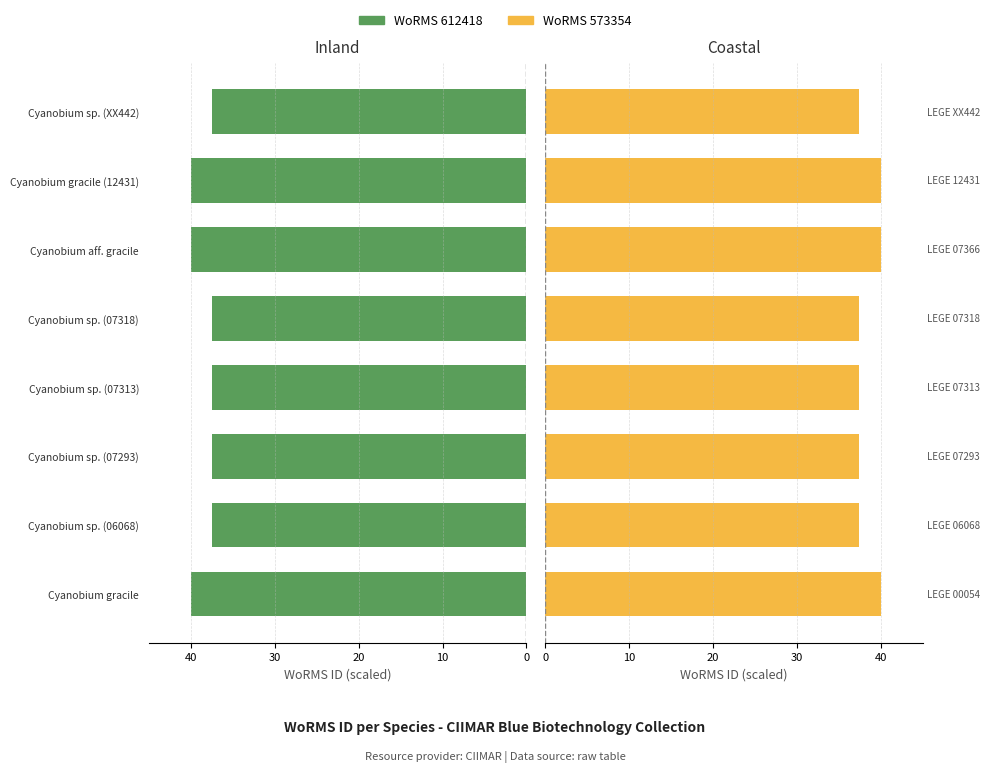

Which series has the largest range (max minus min)?

WoRMS 612418